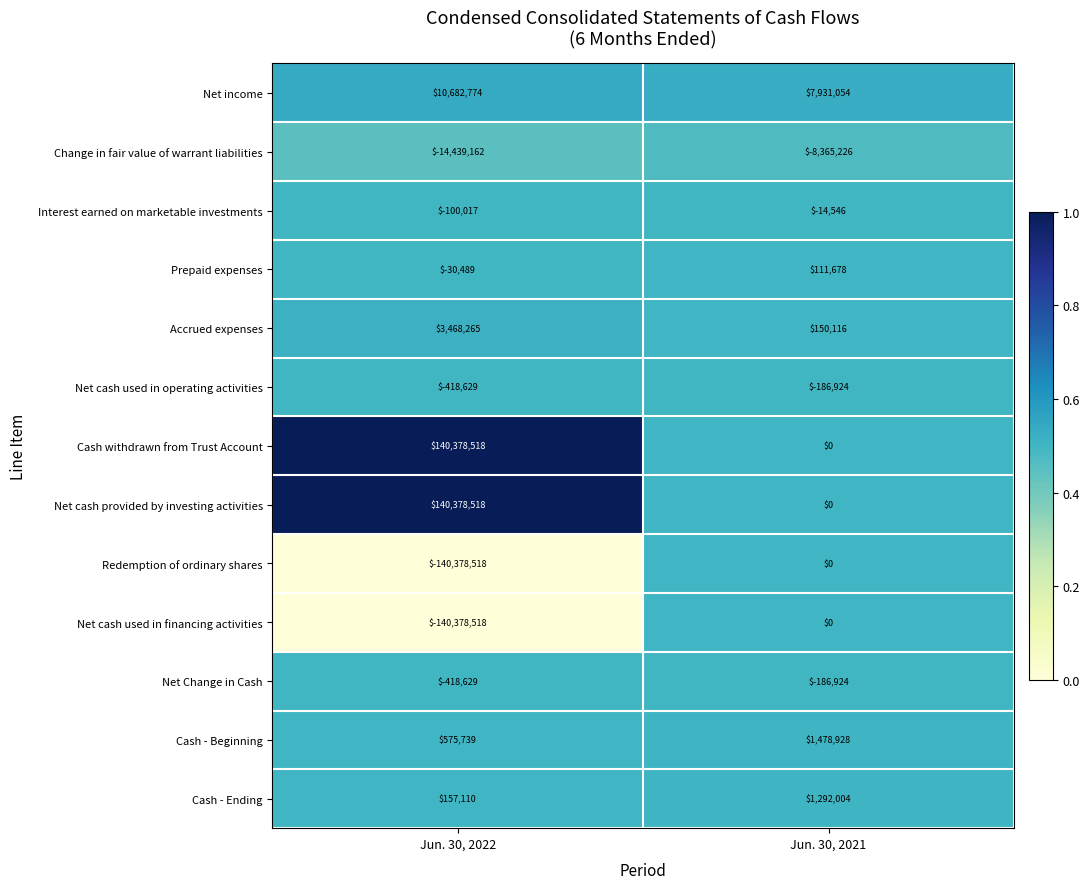

What is the spread (max minus min) of values at Jun. 30, 2021?

16296280